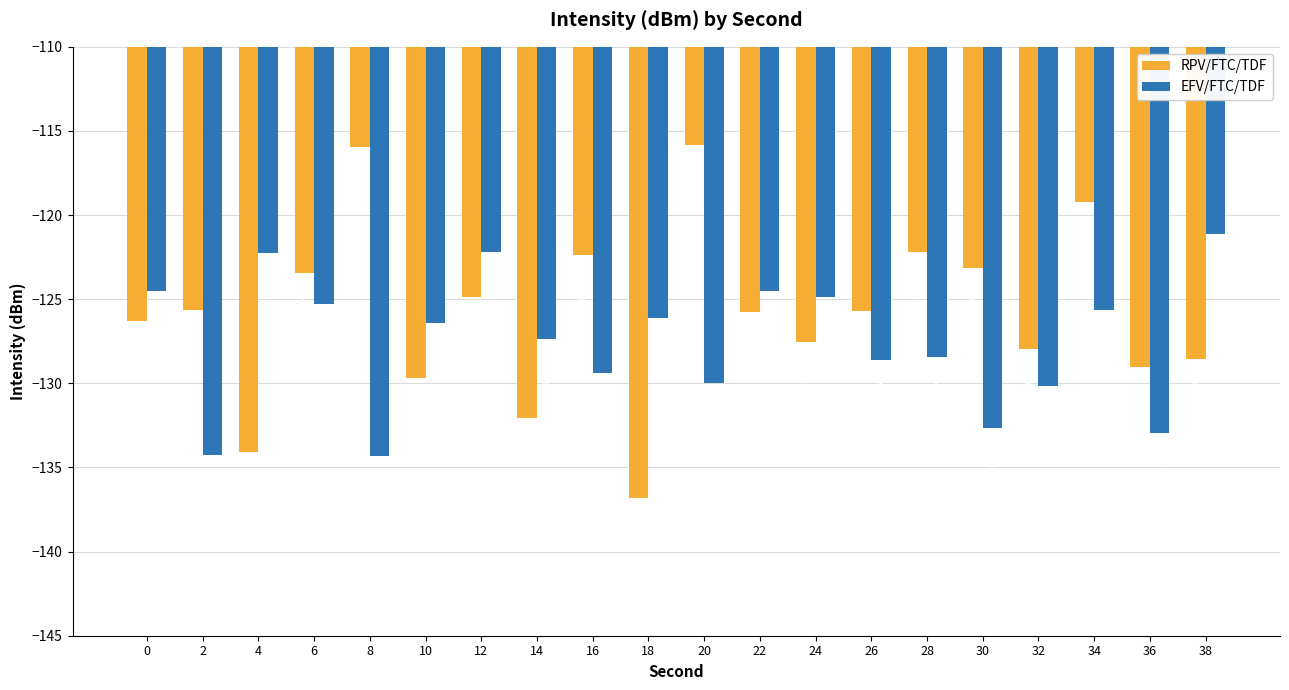

How many data points in EFV/FTC/TDF are less than -126?

12